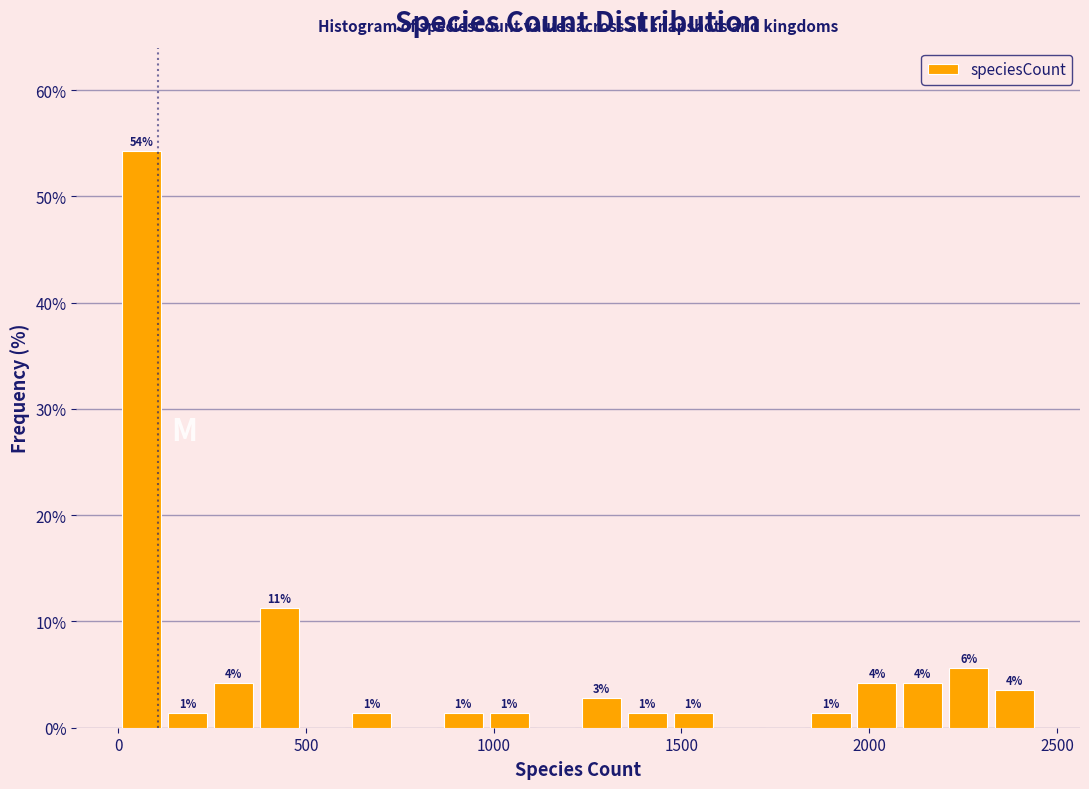

Read against the x-axis, roughly where is the centre of the tallest bar?

50